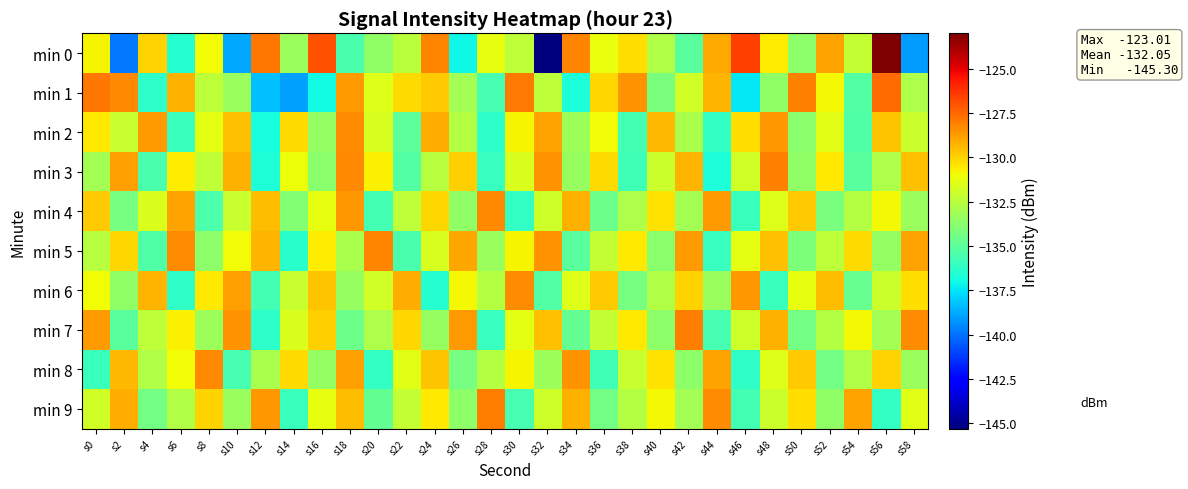

What is the difference between the highest and lowest values at s50?

6.3